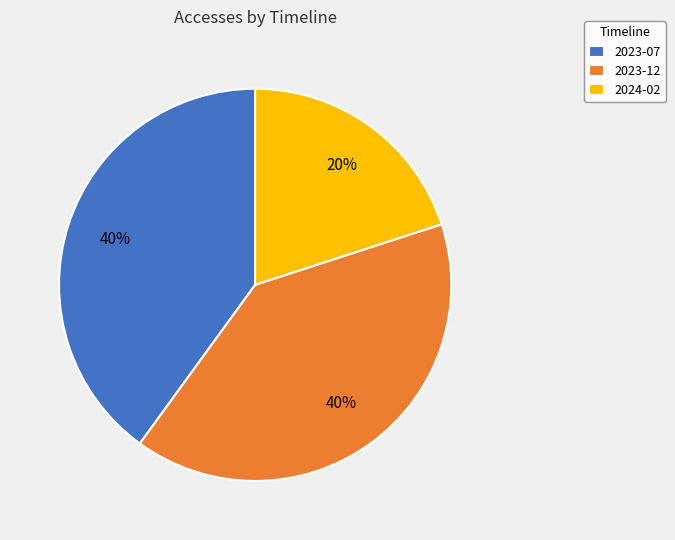

Is it true that 2023-07 is 53% of the pie?

False